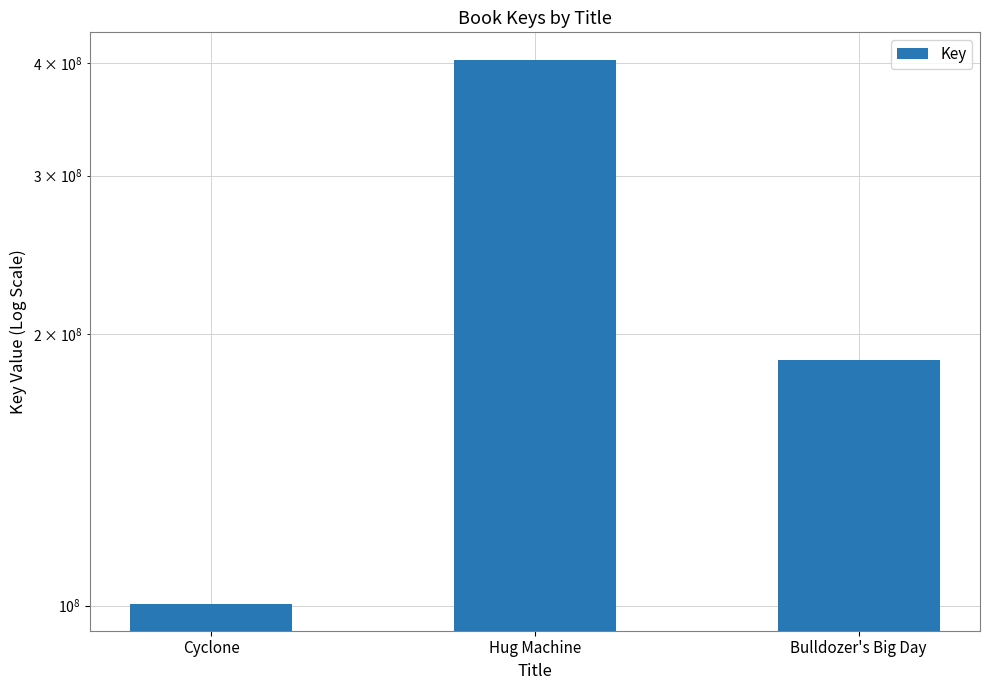

Reading right to left, list all the values displayed in this chart.

187396775	403634252	100511990